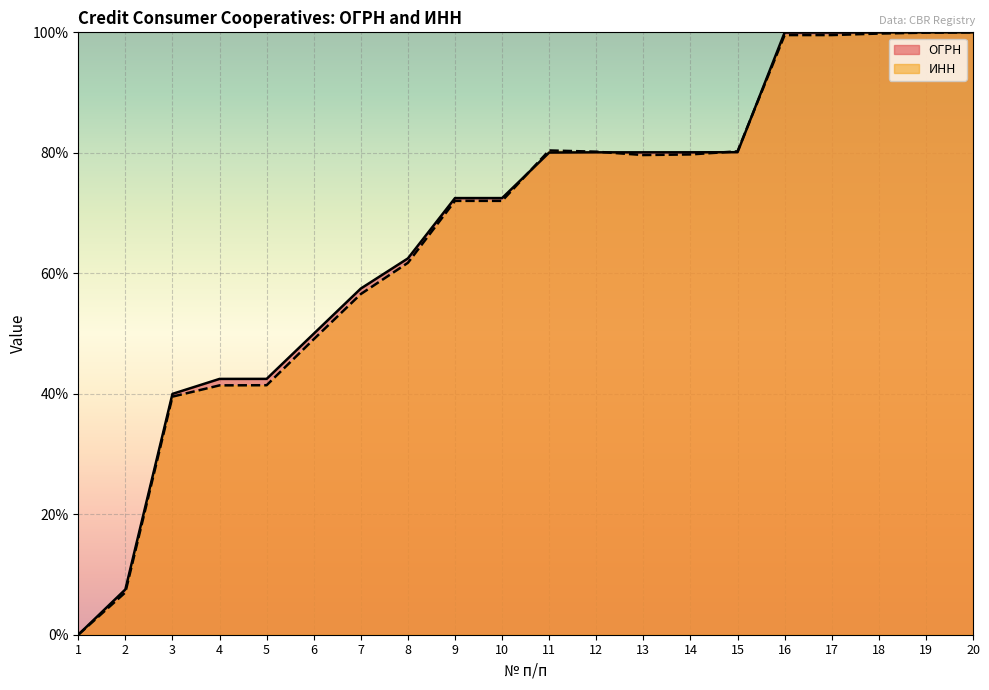

Which series has the largest total across all categories?

ОГРН